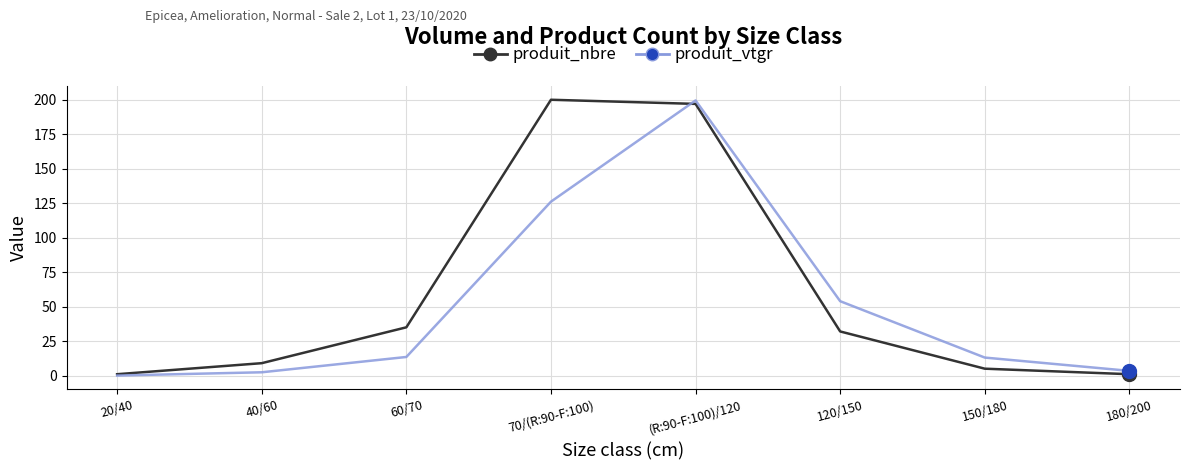

Between 20/40 and 60/70, which series saw the biggest shift?

produit_nbre